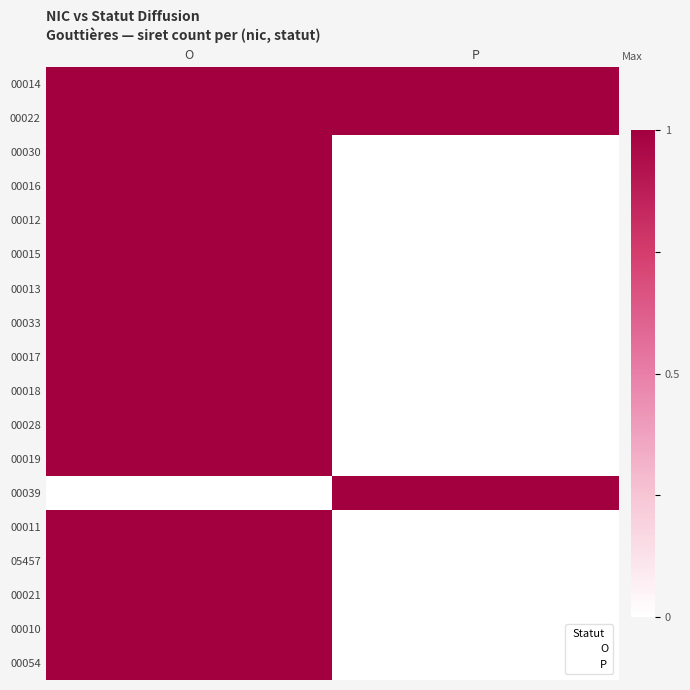

Reading left to right, what are all the values shown in this chart?

00014: 1	1
00022: 1	1
00030: 1	0
00016: 1	0
00012: 1	0
00015: 1	0
00013: 1	0
00033: 1	0
00017: 1	0
00018: 1	0
00028: 1	0
00019: 1	0
00039: 0	1
00011: 1	0
05457: 1	0
00021: 1	0
00010: 1	0
00054: 1	0